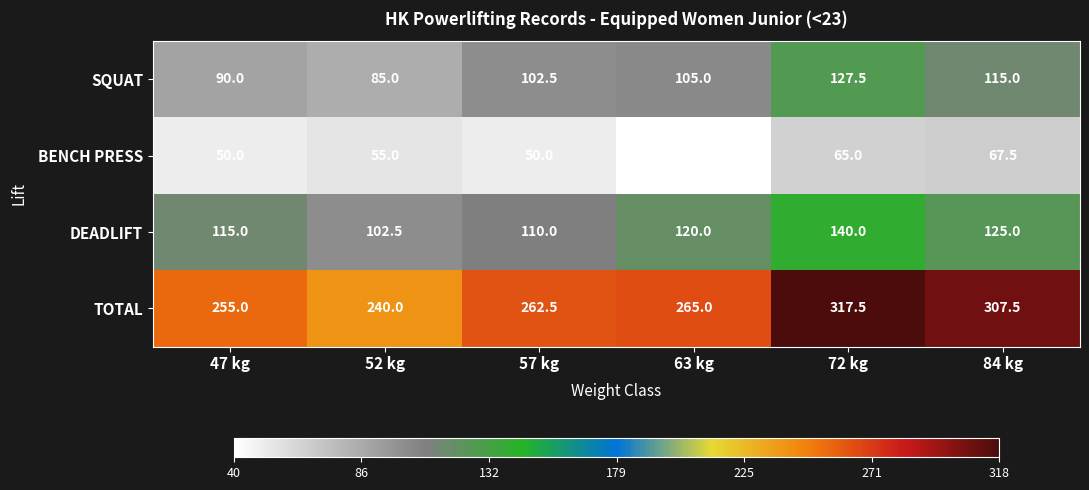

What is the approximate value of TOTAL at 84 kg?

307.5